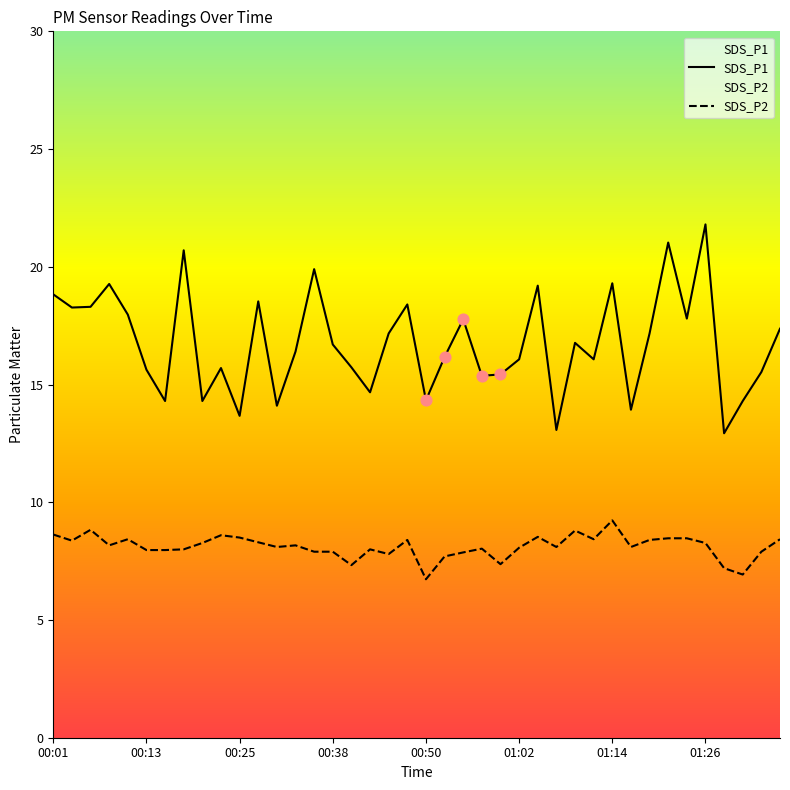

What is the total value across all series at 26?

27.7